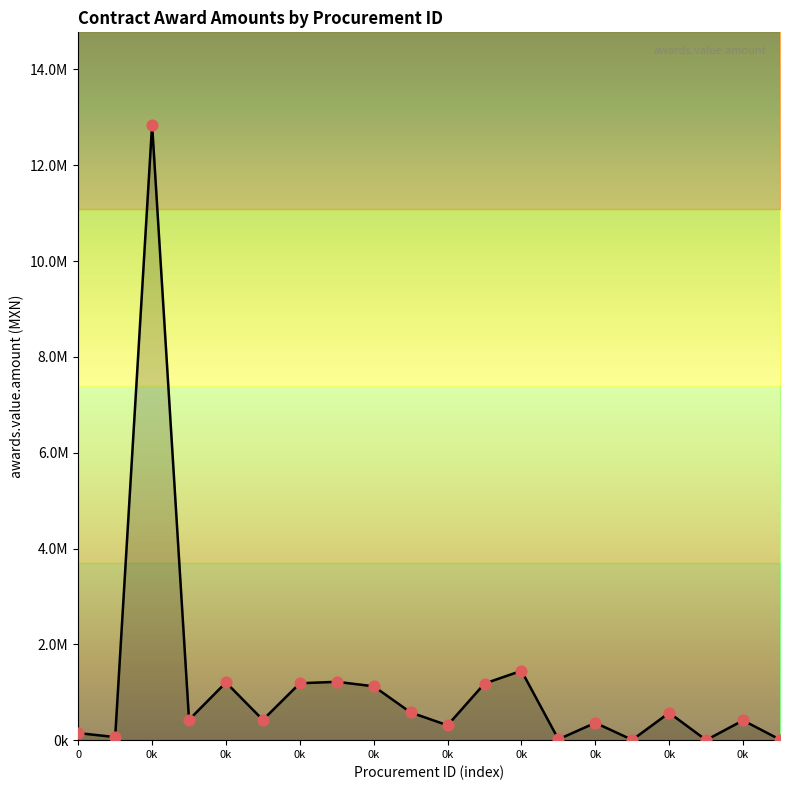

Which has a higher value, 18 or 17?

18